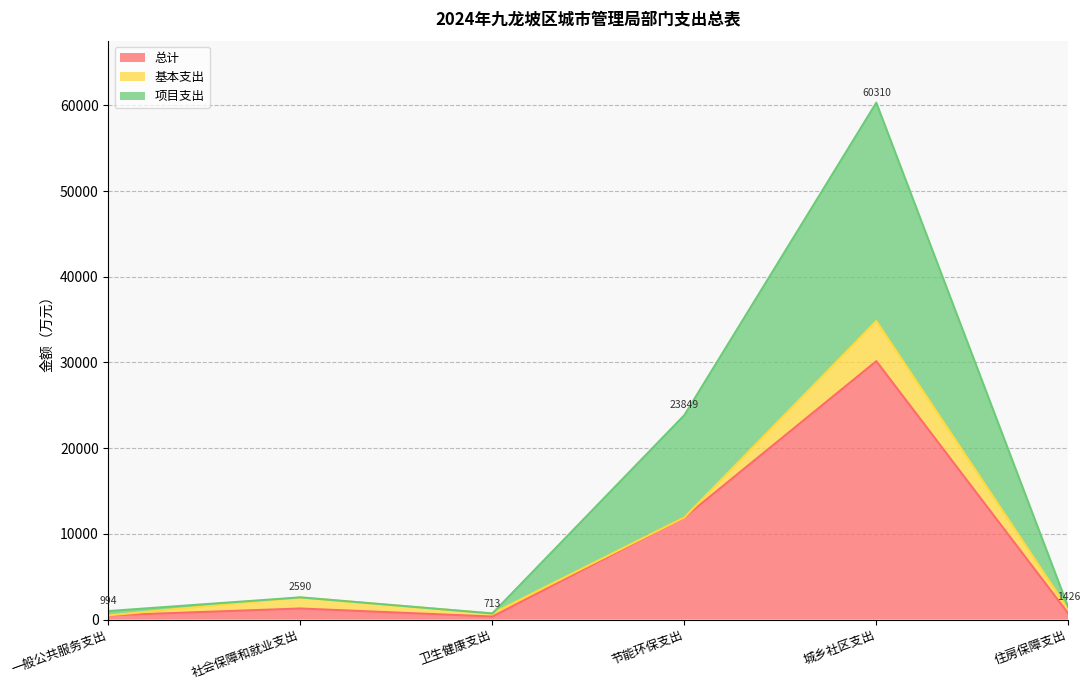

Which series has the widest spread of values?

项目支出